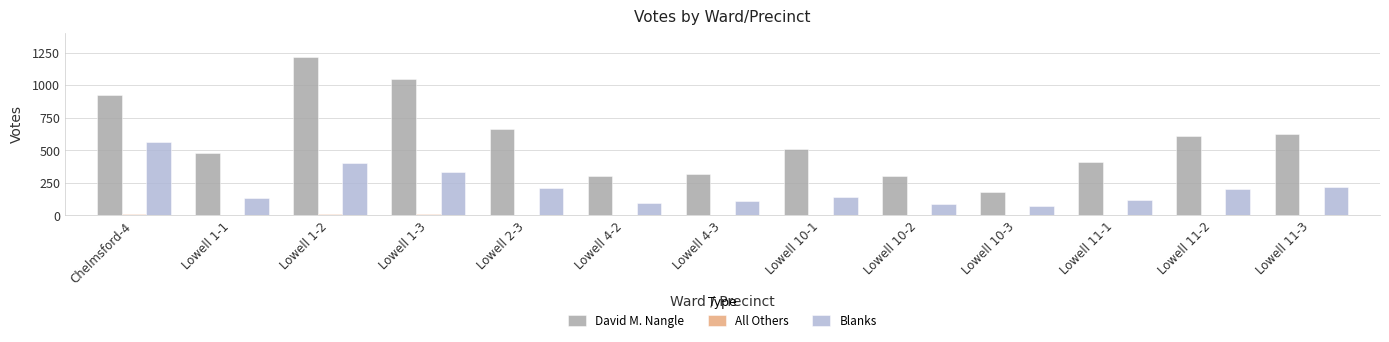

At which category is the sum across all series the highest?

Lowell 1-2